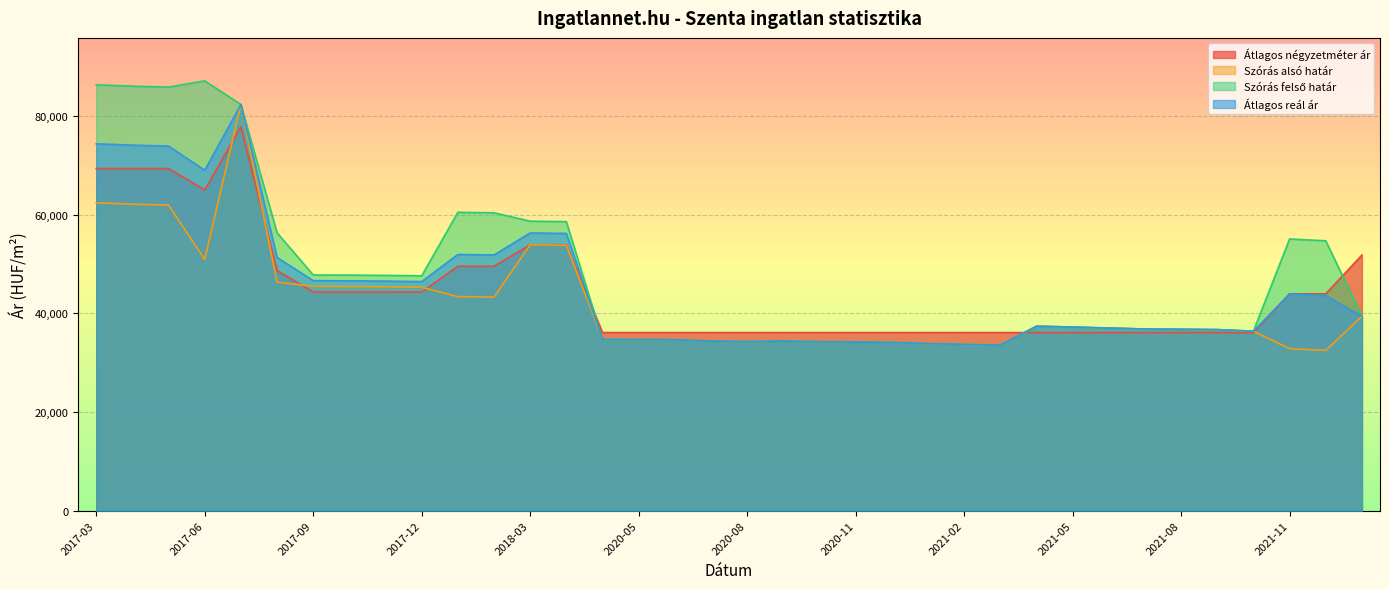

What are all the series names shown in the legend?

Átlagos négyzetméter ár, Szórás alsó határ, Szórás felső határ, Átlagos reál ár